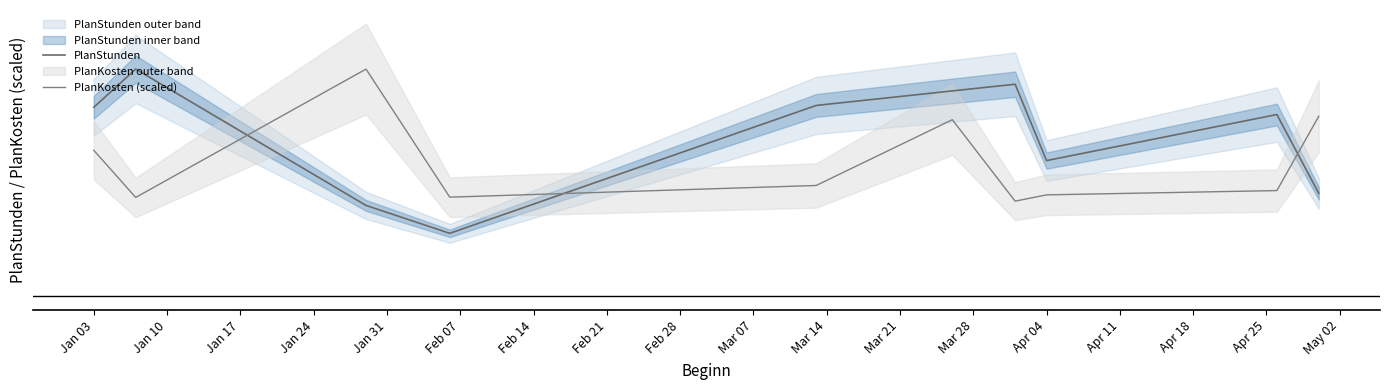

What is the sum of the PlanStunden values at Feb 07 and Jan 31?

2616.0